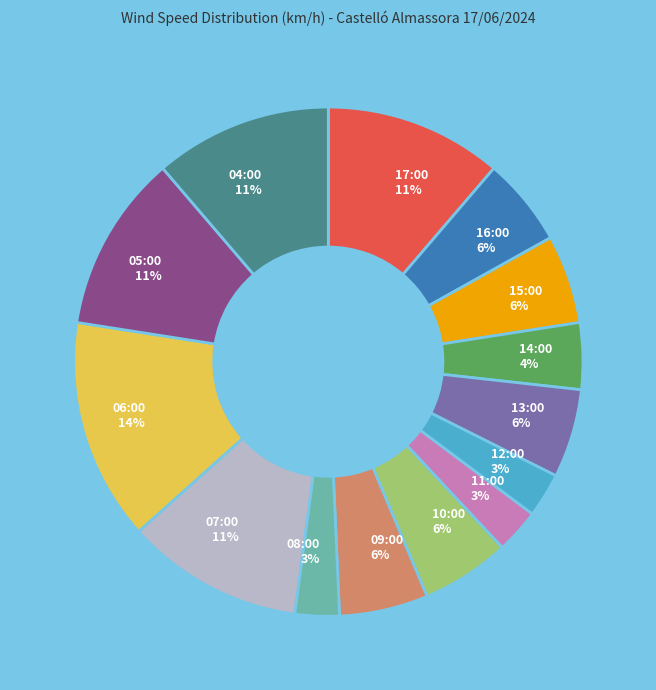

Does 07:00 11% account for over 50% of the chart?

No